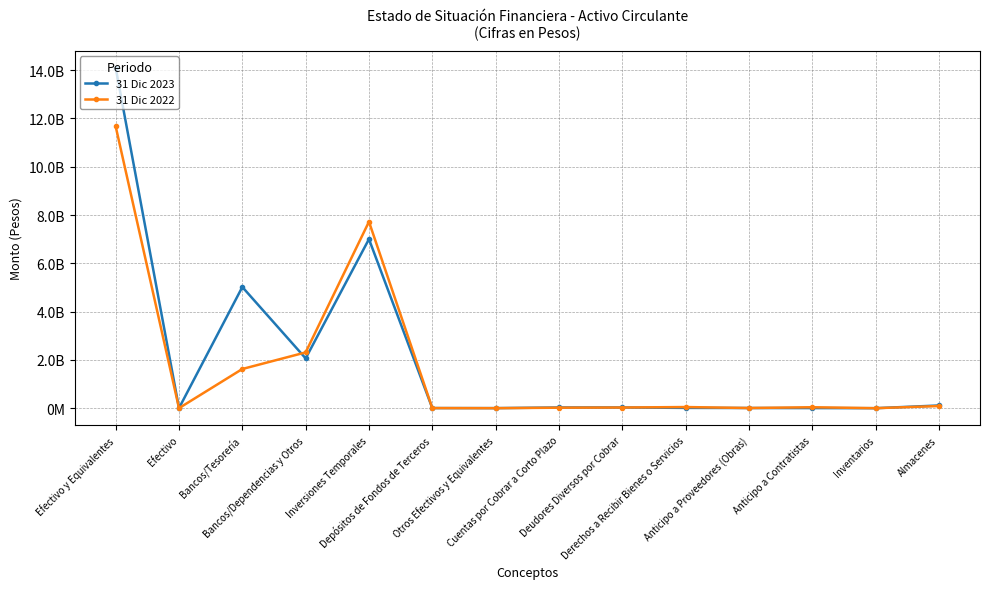

Reading left to right, what are all the values shown in this chart?

31 Dic 2023: Efectivo y Equivalentes=14097848367	Efectivo=3734882	Bancos/Tesorería=5019505901	Bancos/Dependencias y Otros=2064042795	Inversiones Temporales=7001646025	Depósitos de Fondos de Terceros=5472791	Otros Efectivos y Equivalentes=3445973	Cuentas por Cobrar a Corto Plazo=29836648	Deudores Diversos por Cobrar=31211778	Derechos a Recibir Bienes o Servicios=13097867	Anticipo a Proveedores (Obras)=7680128	Anticipo a Contratistas=5417739	Inventarios=679510	Almacenes=112806182
31 Dic 2022: Efectivo y Equivalentes=11667636522	Efectivo=2812482	Bancos/Tesorería=1624025695	Bancos/Dependencias y Otros=2311173862	Inversiones Temporales=7722793746	Depósitos de Fondos de Terceros=5452674	Otros Efectivos y Equivalentes=1378063	Cuentas por Cobrar a Corto Plazo=21379976	Deudores Diversos por Cobrar=28464740	Derechos a Recibir Bienes o Servicios=47802537	Anticipo a Proveedores (Obras)=7680128	Anticipo a Contratistas=40122409	Inventarios=679510	Almacenes=89763628